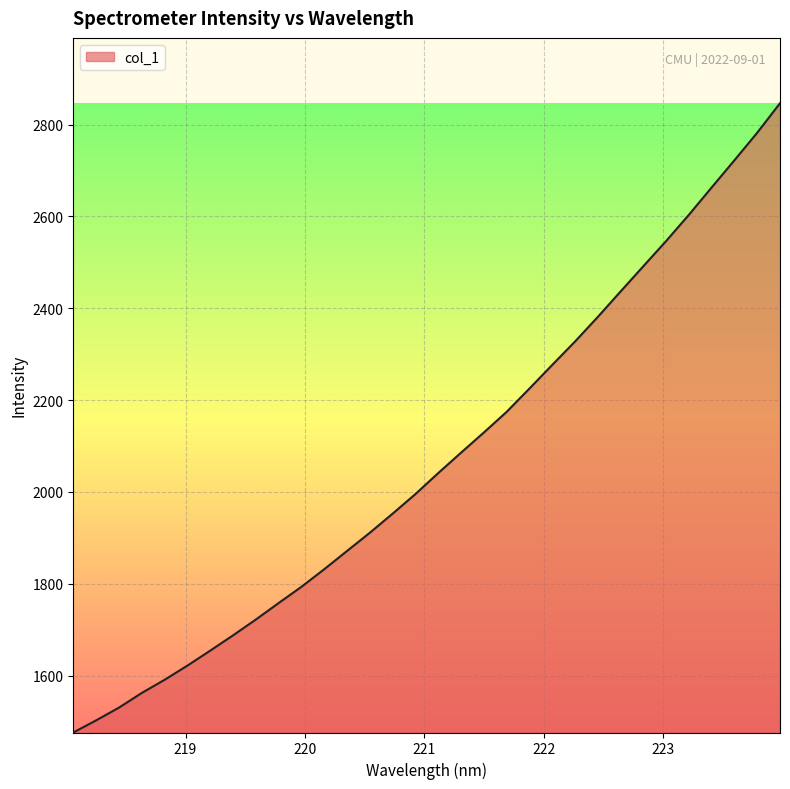

What is the difference between the maximum and minimum values?

1370.5